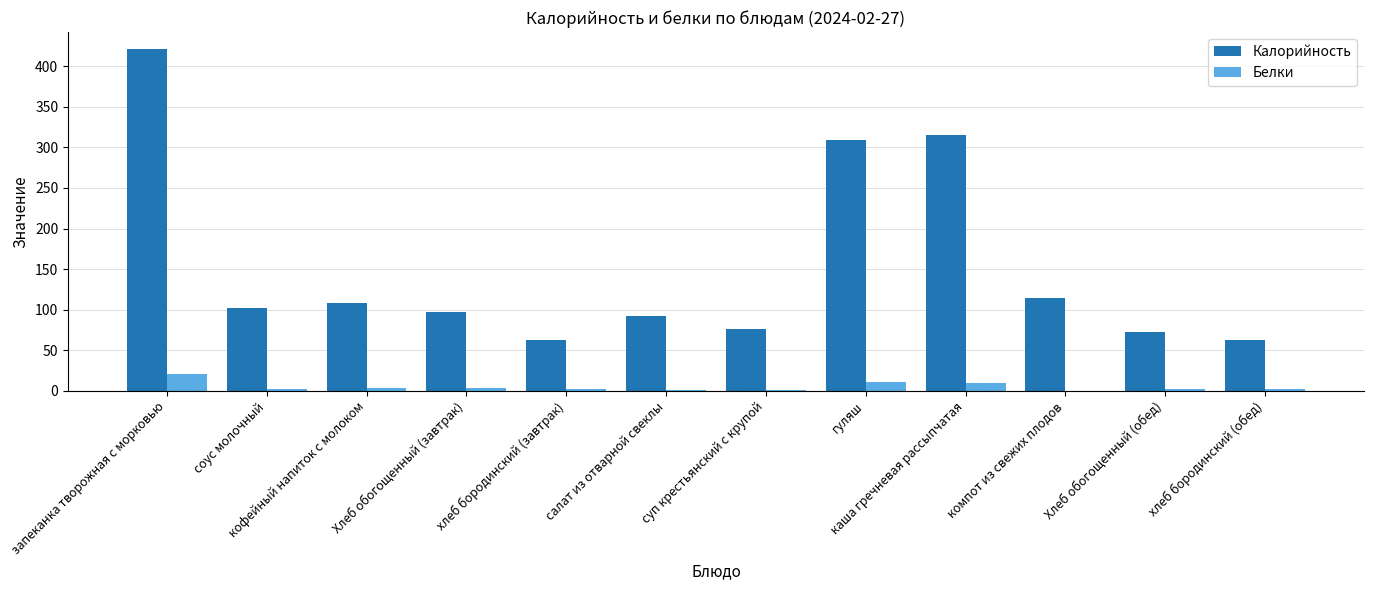

Is the value of Калорийность at запеканка творожная с морковью greater than the value of Белки at запеканка творожная с морковью?

Yes